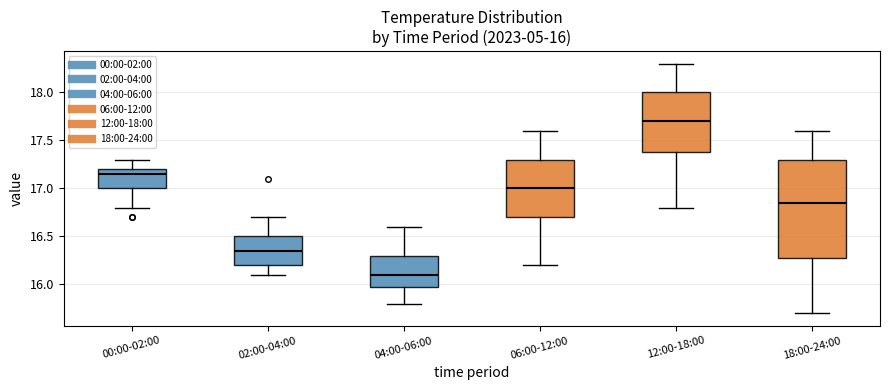

Which box is the tallest, from its lower edge to its upper edge?

18:00-24:00